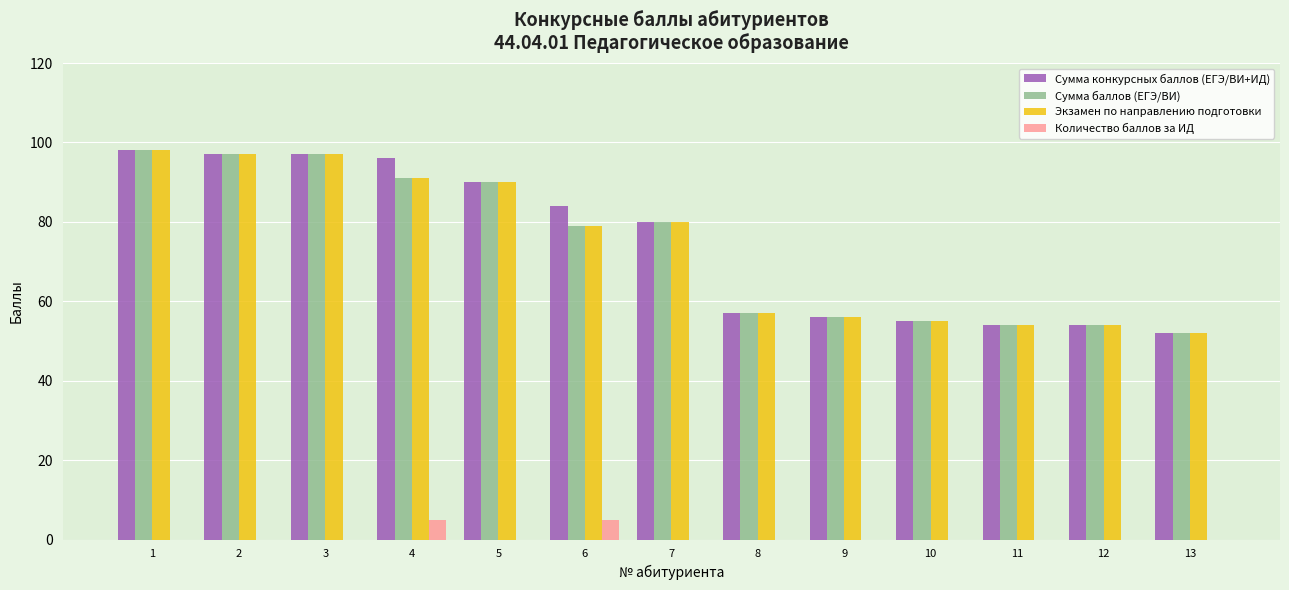

What is the maximum value shown in the chart?

98